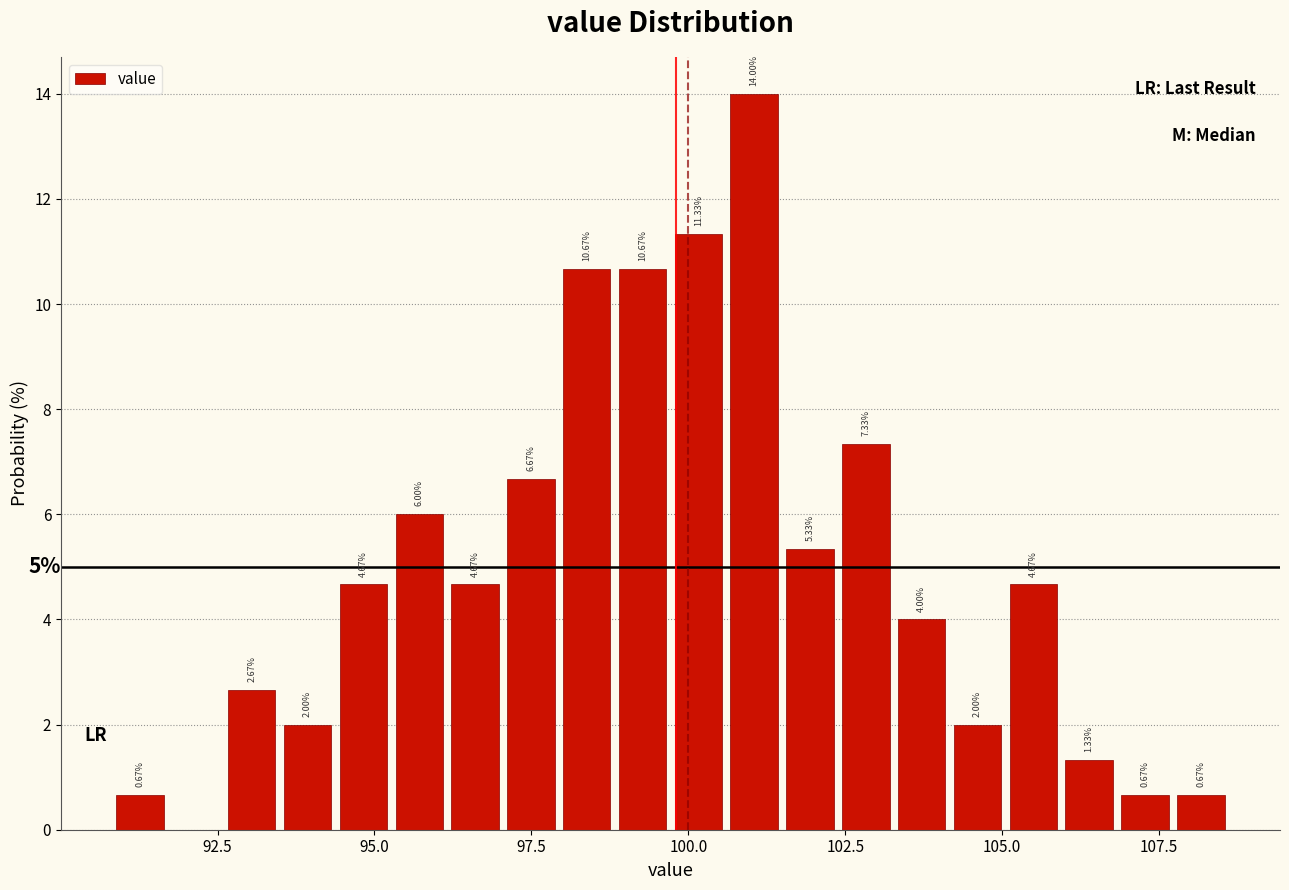

Read against the x-axis, roughly where is the centre of the tallest bar?

101.0